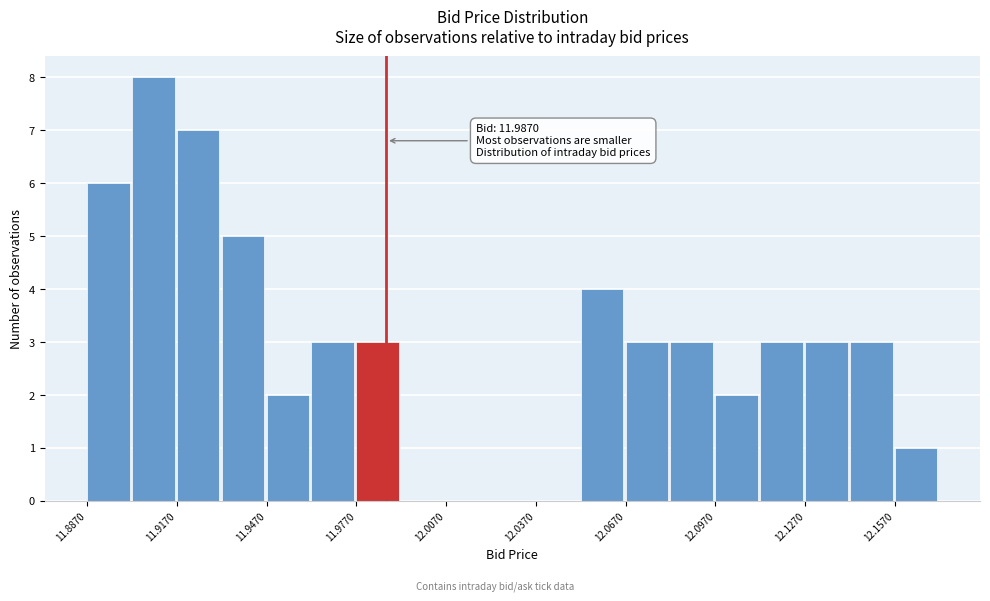

Read against the x-axis, roughly where is the centre of the tallest bar?

11.910